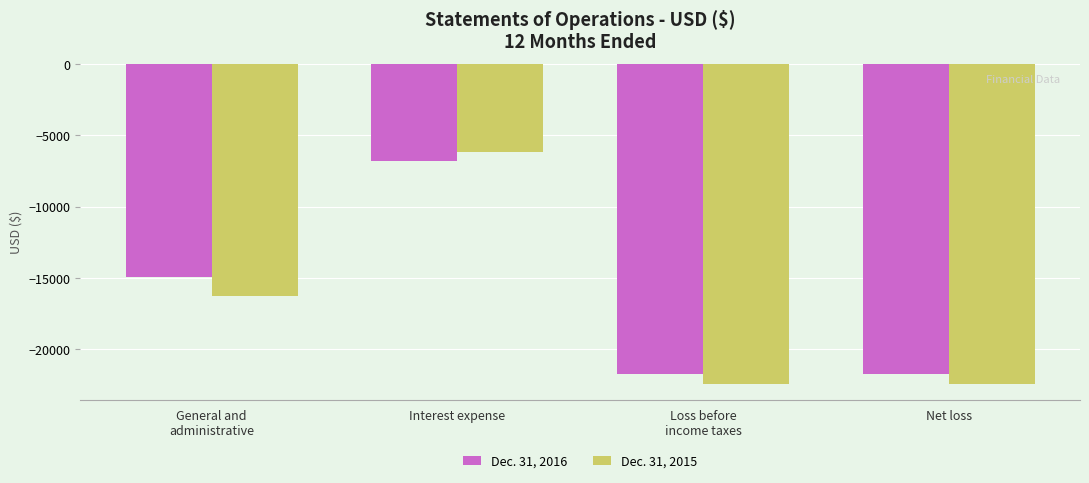

Are the bars grouped side by side (vs. stacked)?

Yes